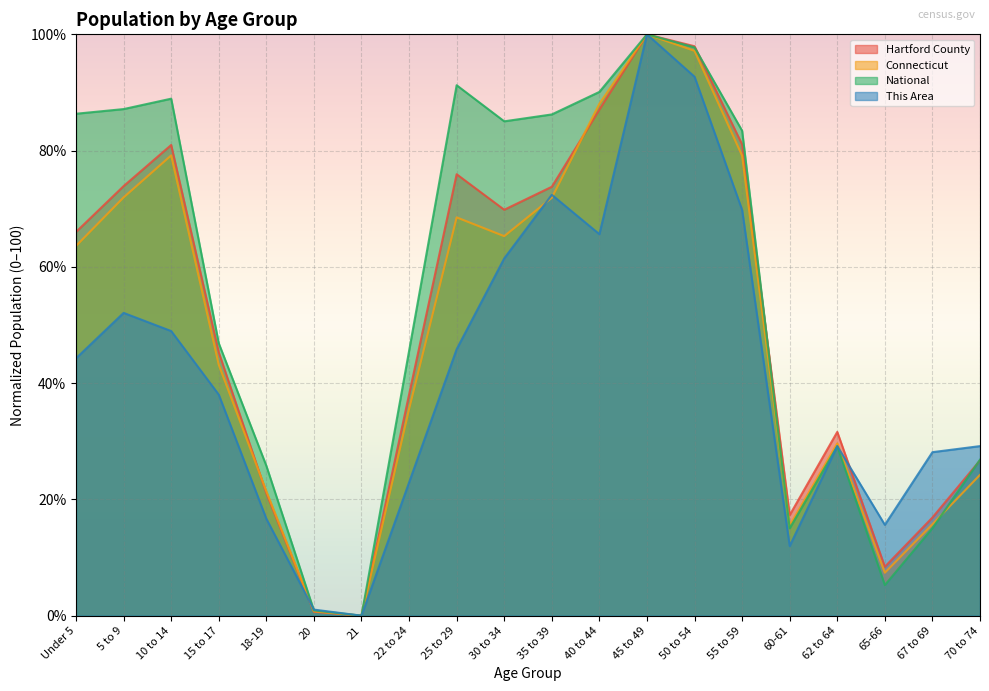

Reading right to left, extract all data points from this chart.

Hartford County: 70 to 74=26.7	67 to 69=16.9	65-66=8.4	62 to 64=31.6	60-61=17.3	55 to 59=81.1	50 to 54=98.0	45 to 49=100.0	40 to 44=87.0	35 to 39=73.8	30 to 34=69.8	25 to 29=75.9	22 to 24=38.0	21=0.0	20=0.7	18-19=21.1	15 to 17=45.3	10 to 14=81.0	5 to 9=73.9	Under 5=66.0
Connecticut: 70 to 74=24.2	67 to 69=15.7	65-66=7.4	62 to 64=29.6	60-61=15.5	55 to 59=79.1	50 to 54=97.2	45 to 49=100.0	40 to 44=88.1	35 to 39=71.9	30 to 34=65.3	25 to 29=68.5	22 to 24=35.6	21=0.0	20=0.7	18-19=21.4	15 to 17=43.2	10 to 14=79.2	5 to 9=72.0	Under 5=63.6
National: 70 to 74=26.8	67 to 69=15.0	65-66=5.3	62 to 64=29.1	60-61=15.0	55 to 59=83.4	50 to 54=97.8	45 to 49=100.0	40 to 44=90.1	35 to 39=86.2	30 to 34=85.0	25 to 29=91.2	22 to 24=45.5	21=0.0	20=0.9	18-19=25.8	15 to 17=46.9	10 to 14=88.9	5 to 9=87.1	Under 5=86.3
This Area: 70 to 74=29.2	67 to 69=28.1	65-66=15.6	62 to 64=29.2	60-61=12.0	55 to 59=69.8	50 to 54=92.7	45 to 49=100.0	40 to 44=65.6	35 to 39=72.4	30 to 34=61.5	25 to 29=45.8	22 to 24=22.9	21=0.0	20=1.0	18-19=16.7	15 to 17=38.0	10 to 14=49.0	5 to 9=52.1	Under 5=44.3